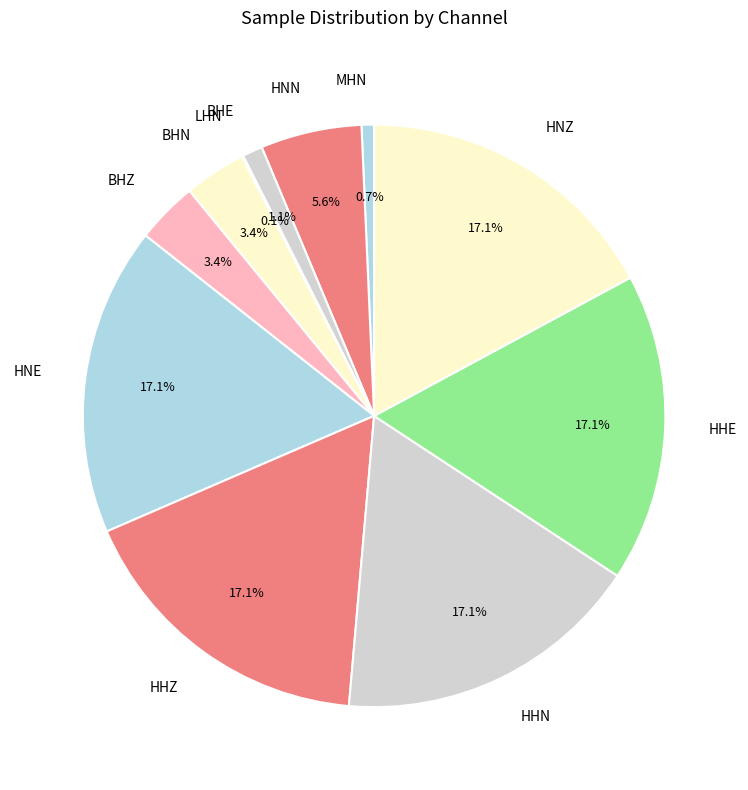

To the nearest percent, what percentage of the pie is BHE?

1%